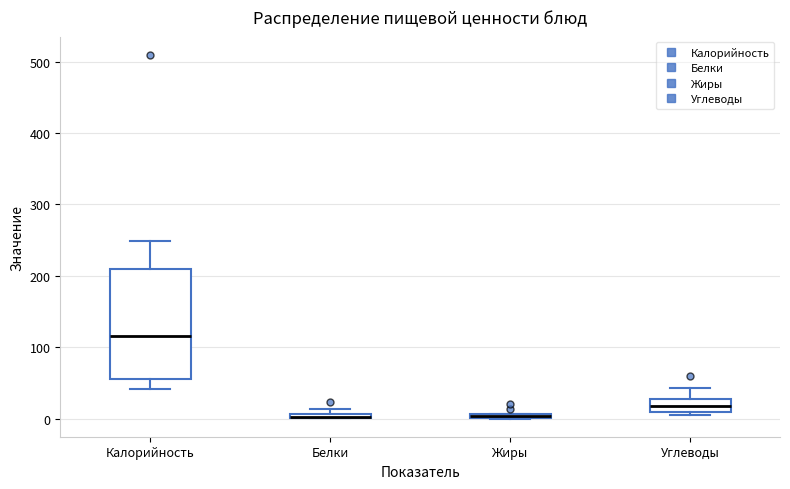

Where does the median line of the box for Углеводы sit on the y-axis? The values are not printed on the chart, so give them approximately, as read against the axis.

20